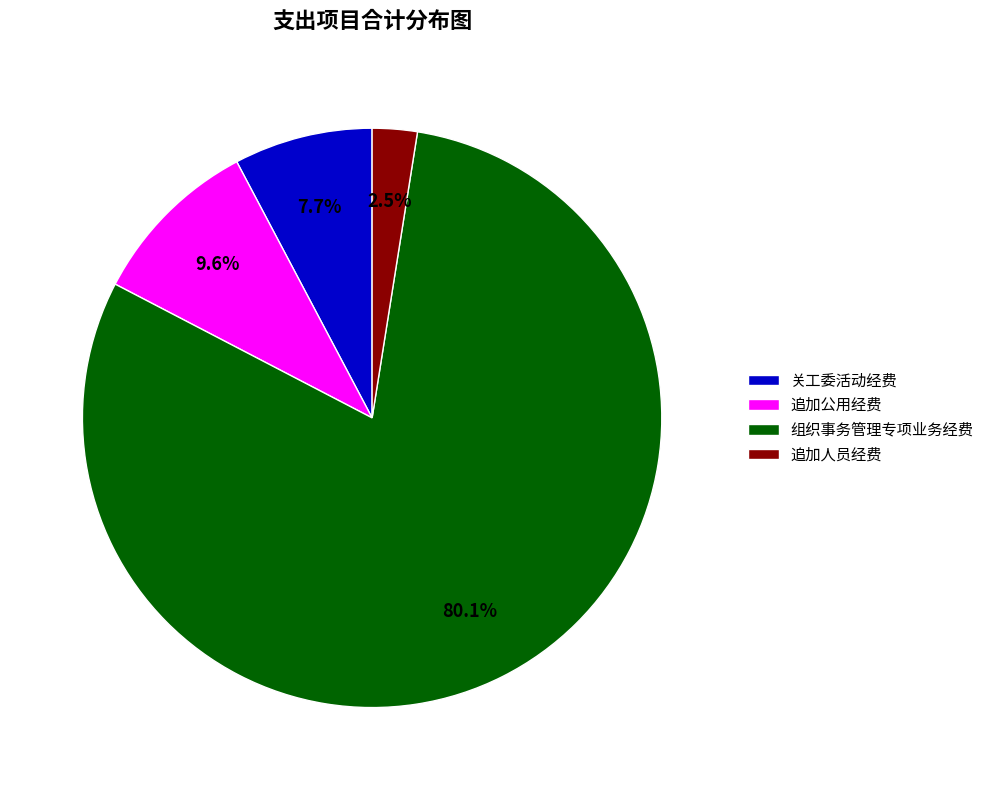

Which slice is the smallest?

追加人员经费